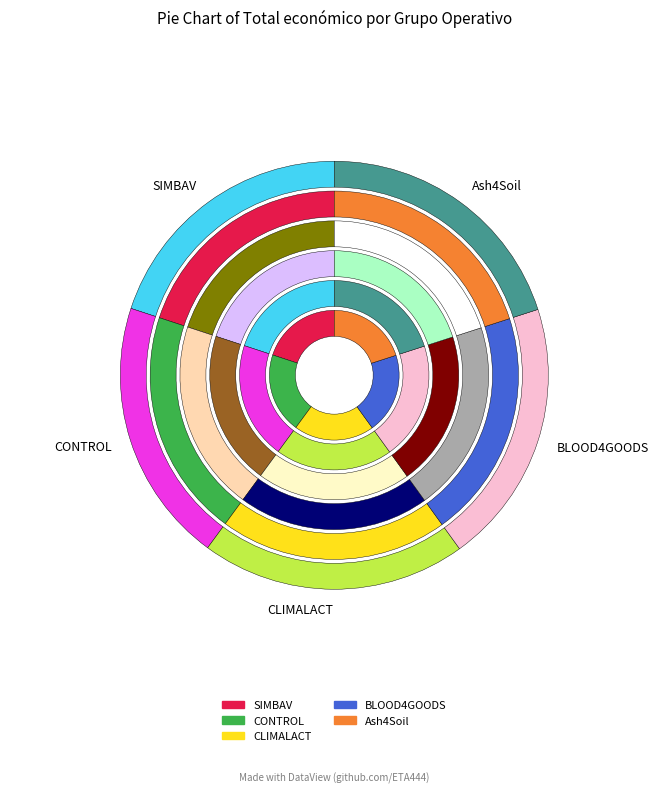

Approximately how many times larger is the value at CONTROL compared to BLOOD4GOODS?

1.0